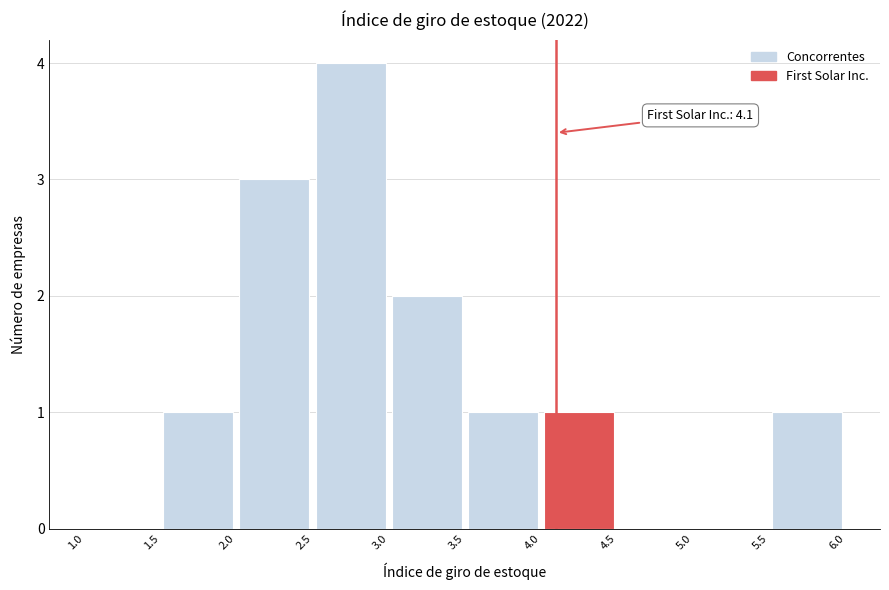

Which range on the x-axis has the tallest bar?

2.5 to 3.0